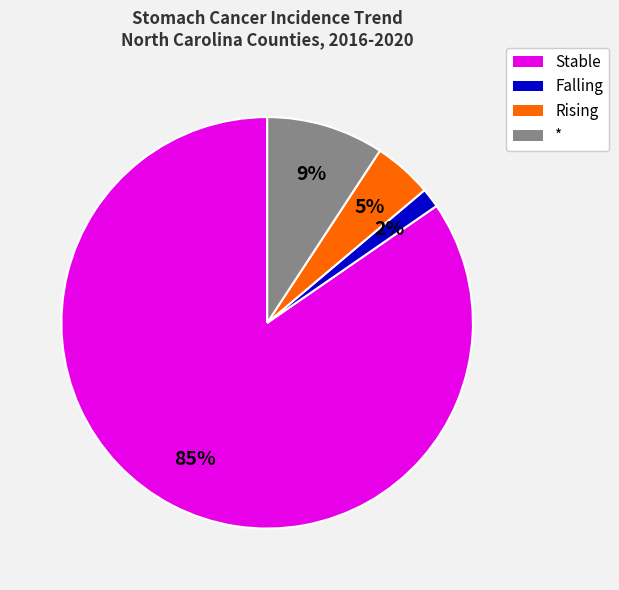

How many slices are in this pie chart?

4